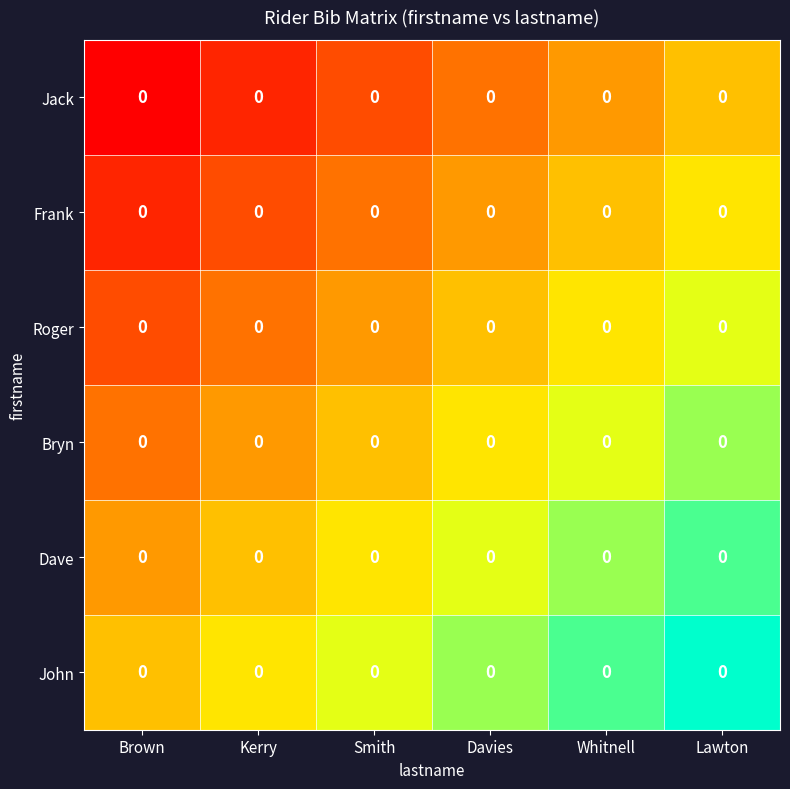

What is the difference between the highest and lowest values at Davies?

0.5